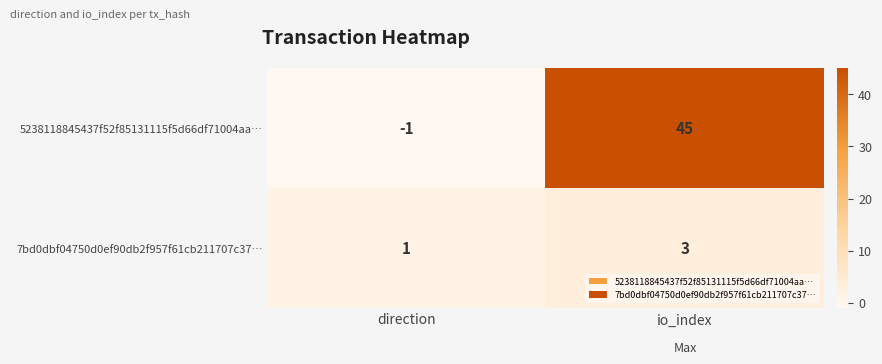

Reading left to right, transcribe all the data shown in this chart.

5238118845437f52f85131115f5d66df71004aa…: direction=-1	io_index=45
7bd0dbf04750d0ef90db2f957f61cb211707c37…: direction=1	io_index=3